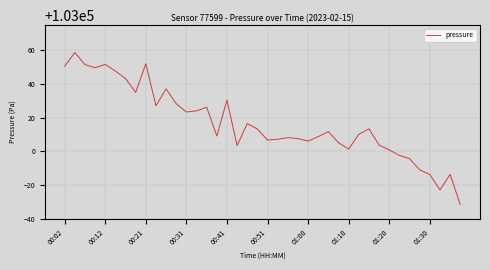

What is the greatest value displayed?

103058.8